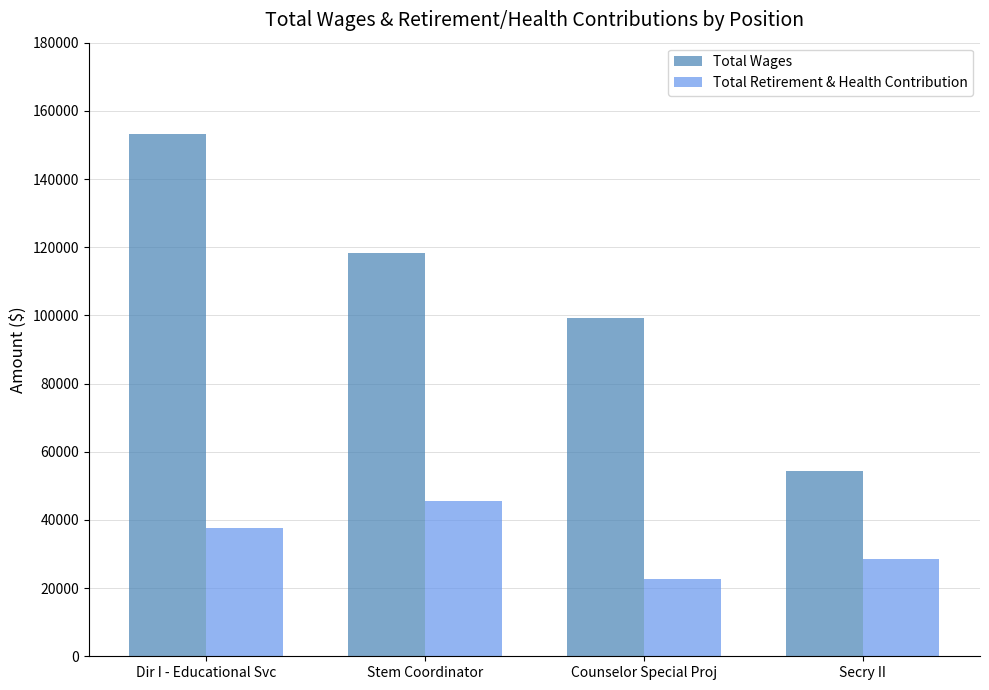

How many distinct data groups are displayed?

2